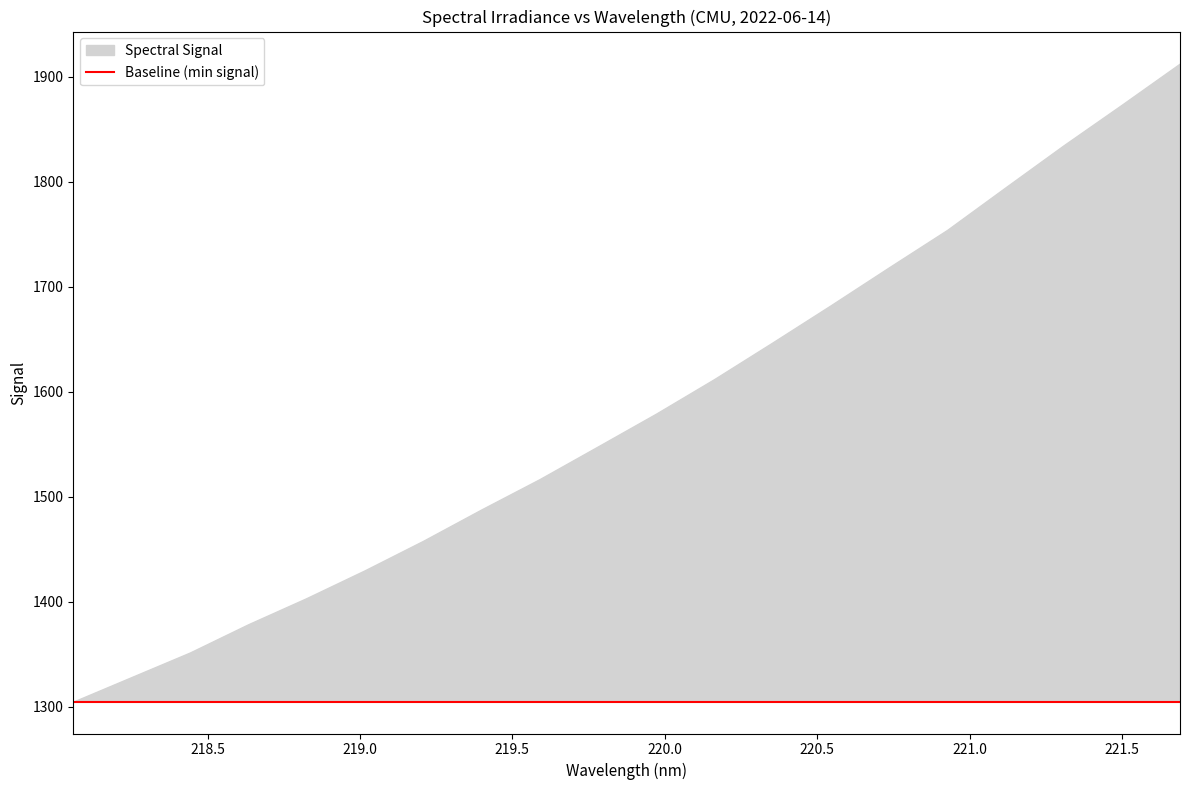

What is the label of the 7th point from the left?

219.2067